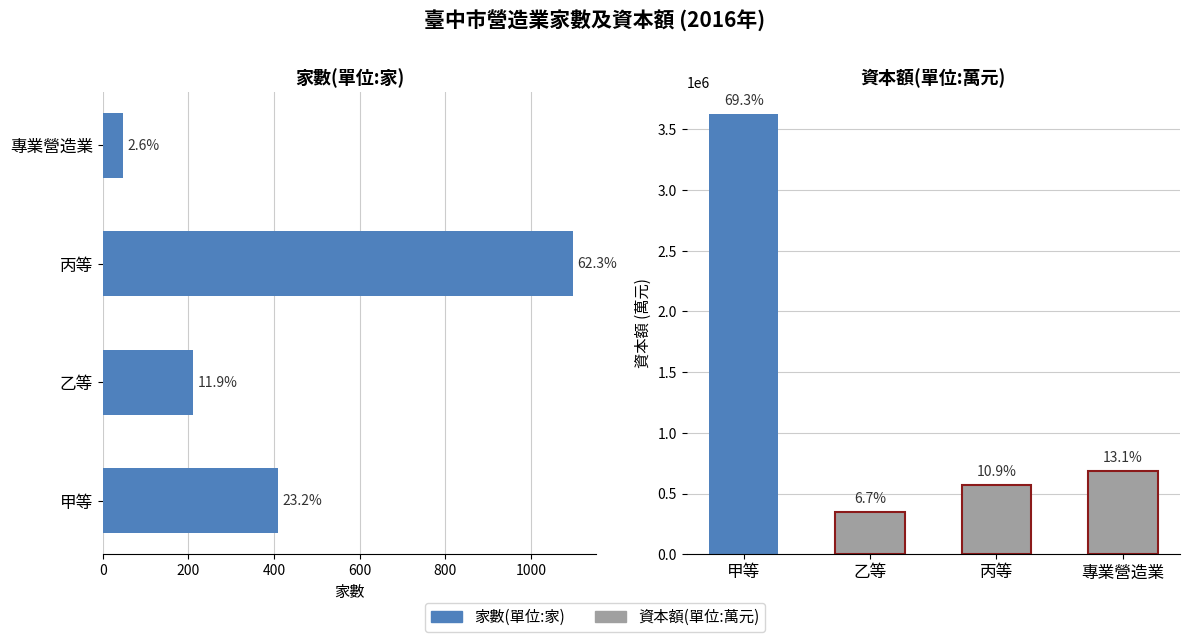

What is the minimum value shown in the chart?

46